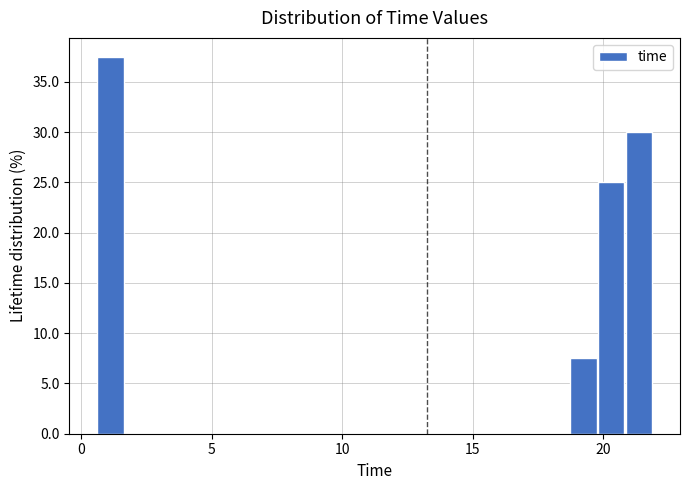

Read against the x-axis, roughly where is the centre of the tallest bar?

1.0